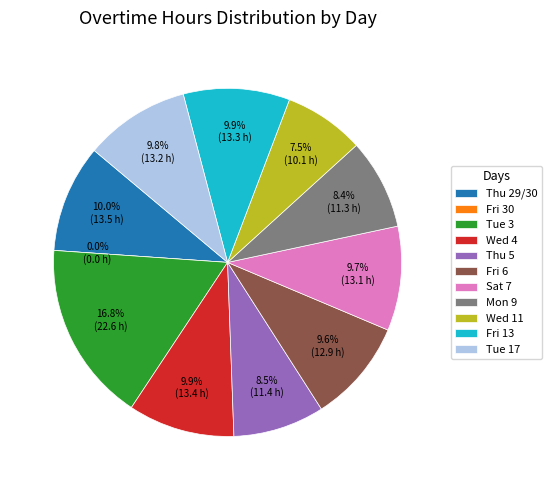

True or false: Fri 6 accounts for 10% of the total.

True